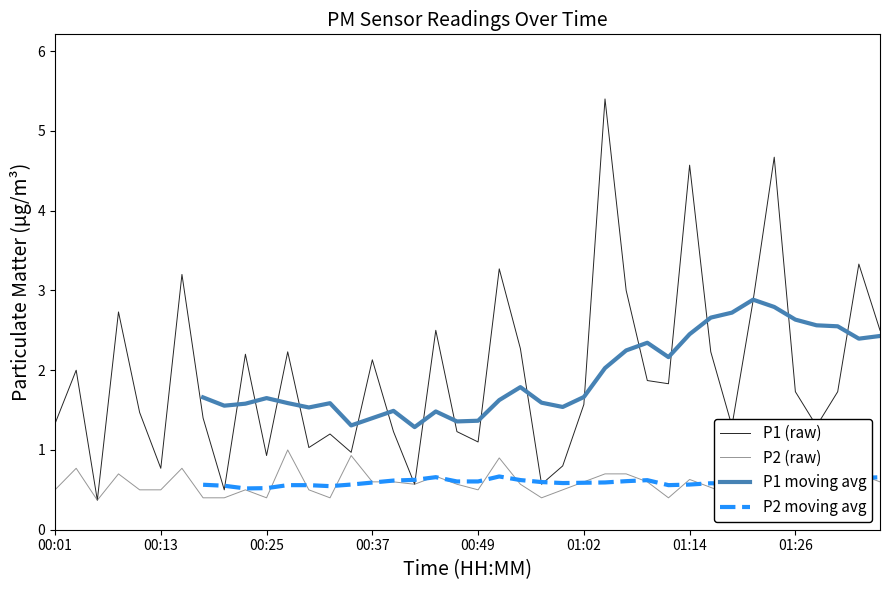

True or false: P2 (raw) and P2 moving avg cross at least once.

True